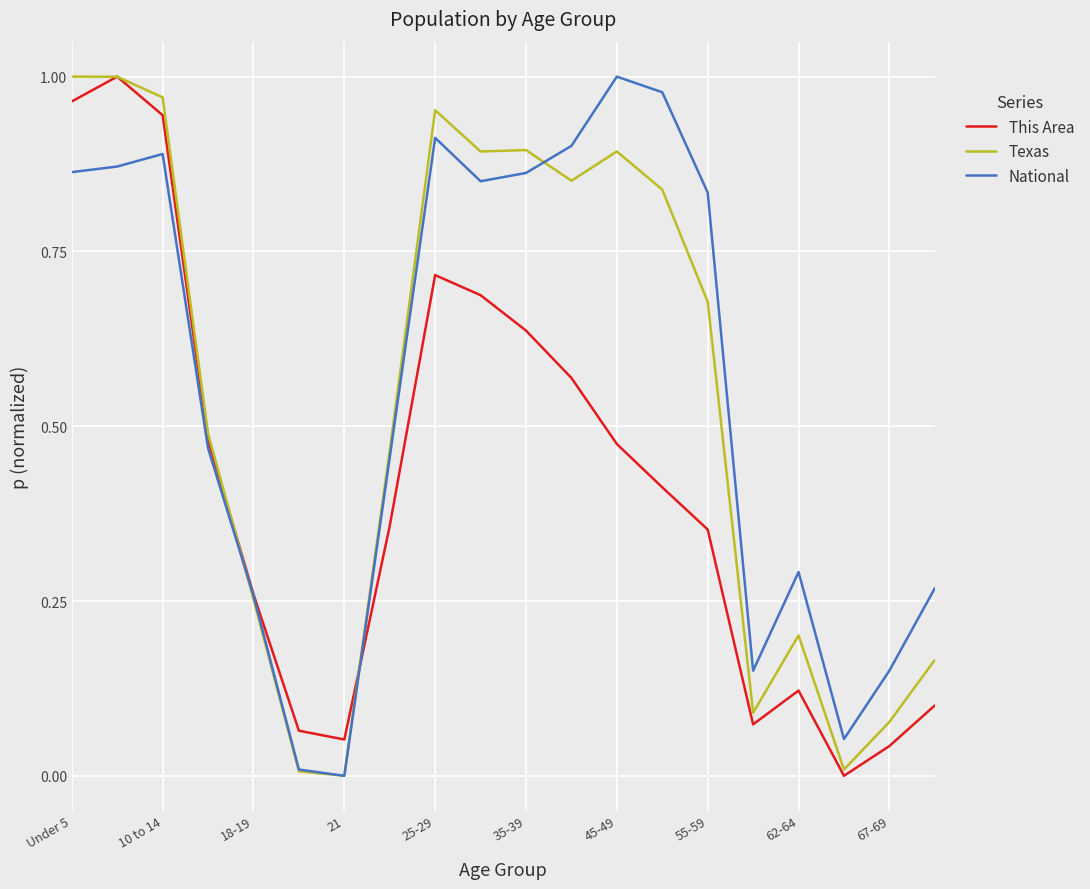

Does the chart have visible grid lines?

Yes